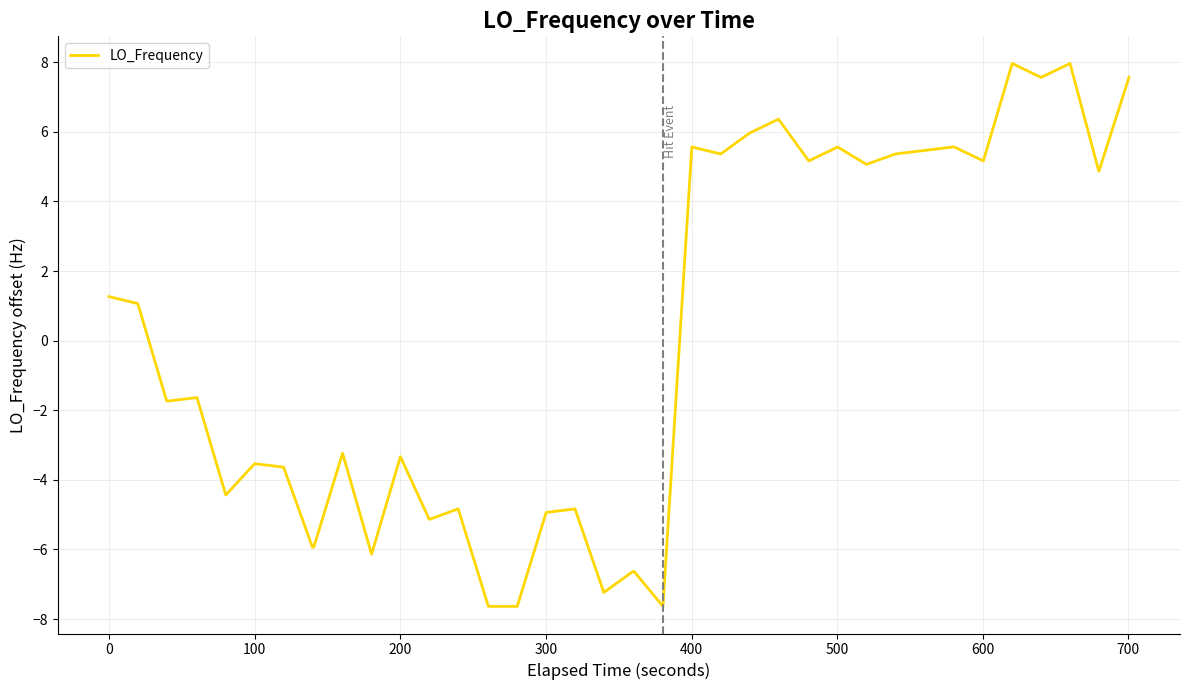

What is the greatest value displayed?

8.0